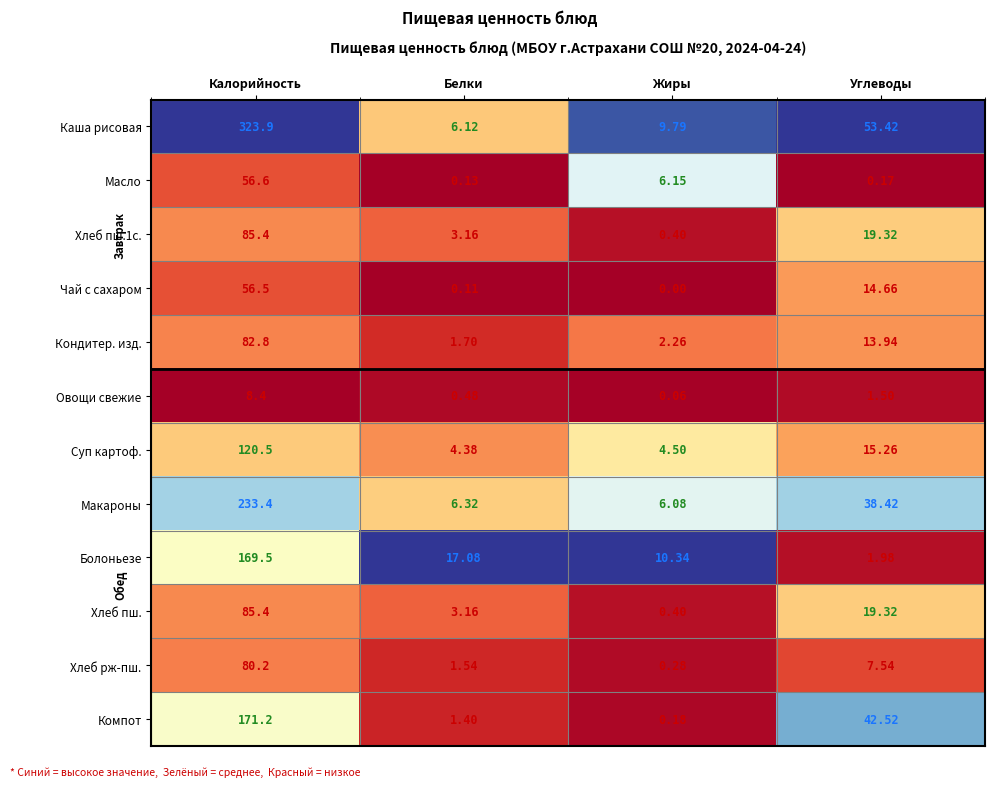

List the labels in order of Каша рисовая value, largest first.

Калорийность, Углеводы, Жиры, Белки